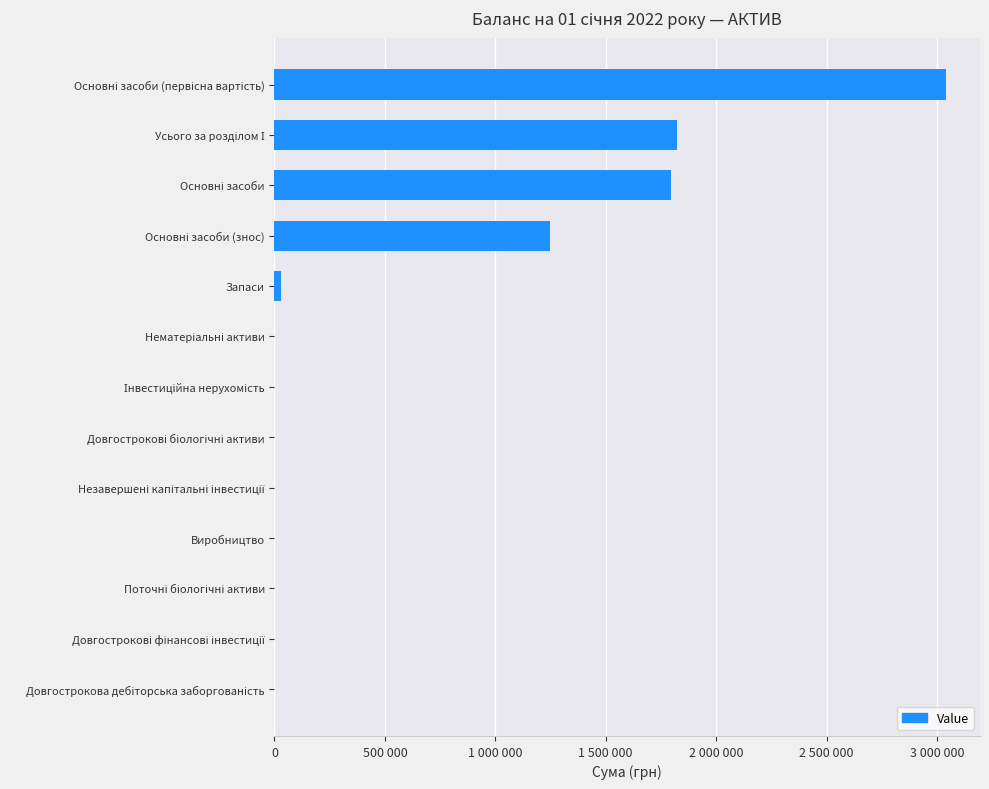

Are the bars horizontal?

Yes